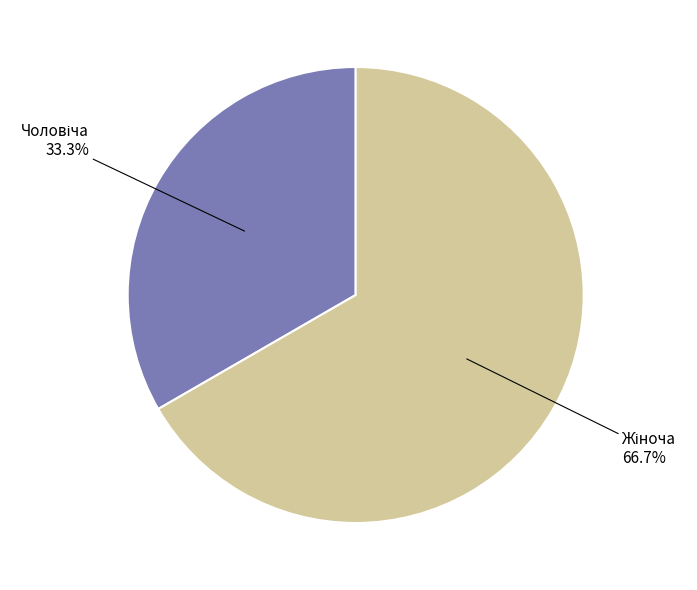

Does any single category account for the majority?

Yes